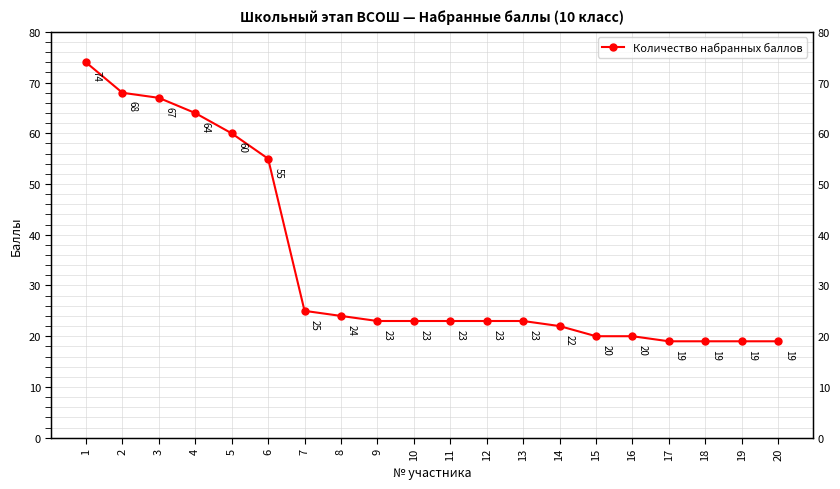

List the labels in order of value, largest first.

1, 2, 3, 4, 5, 6, 7, 8, 9, 10, 11, 12, 13, 14, 15, 16, 17, 18, 19, 20